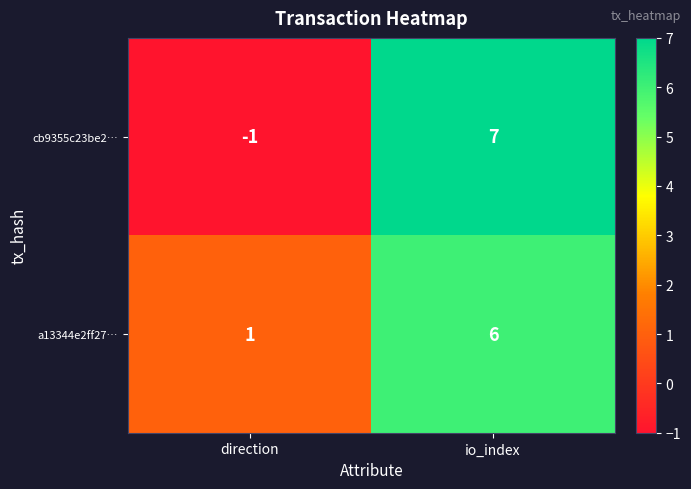

What is the difference between the maximum and minimum values in the cb9355c23be2… series?

8